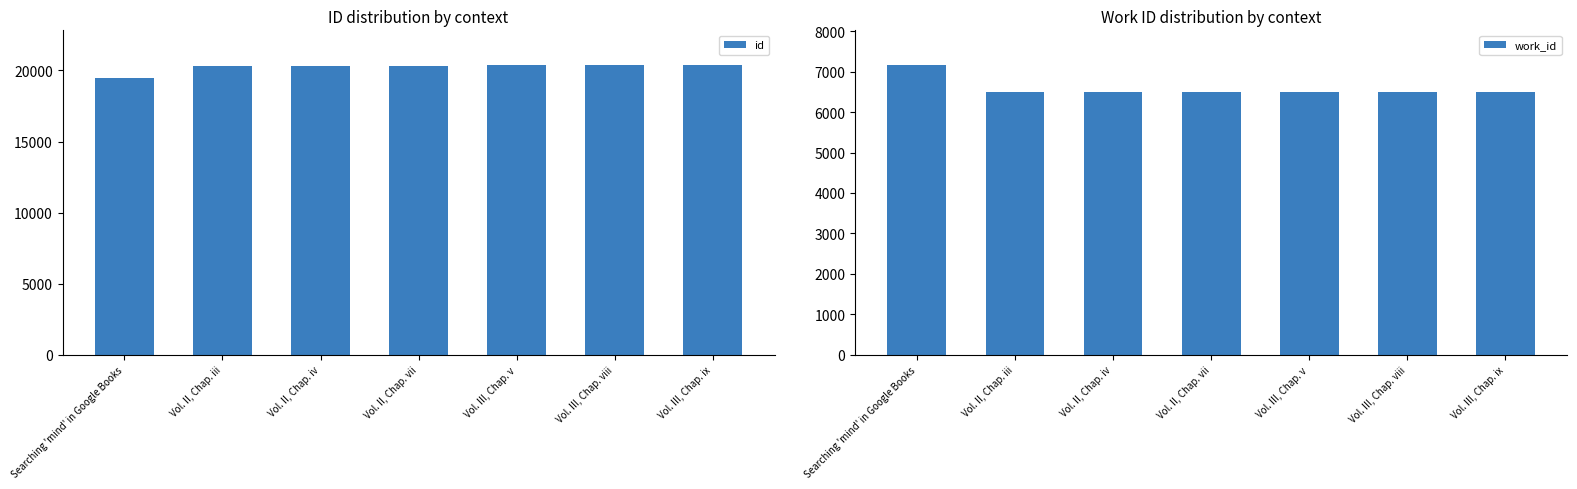

What is the sum of the id values at Vol. II, Chap. iv and Vol. III, Chap. v?

40689